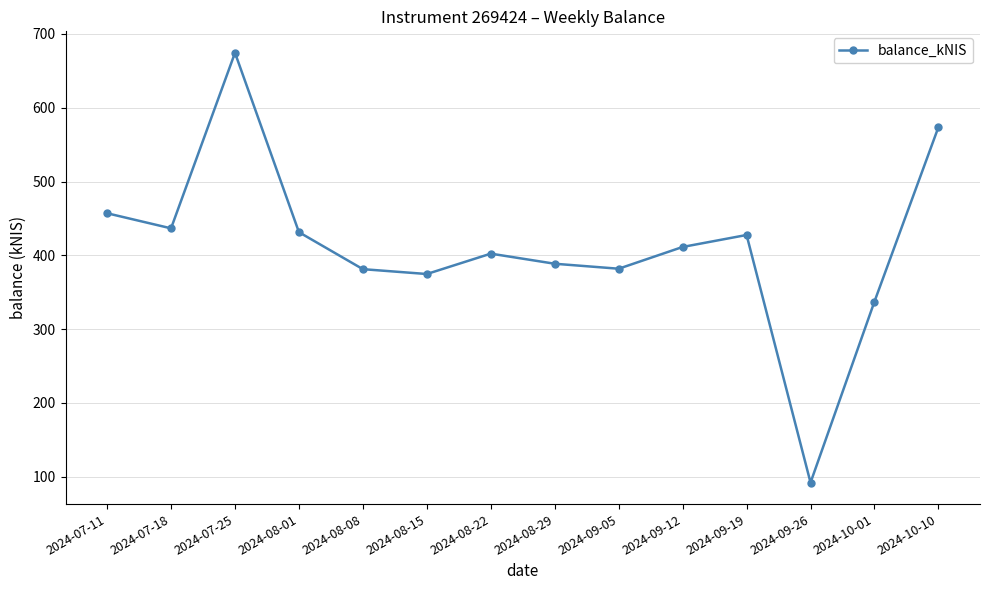

What position from the right is 2024-09-05?

6